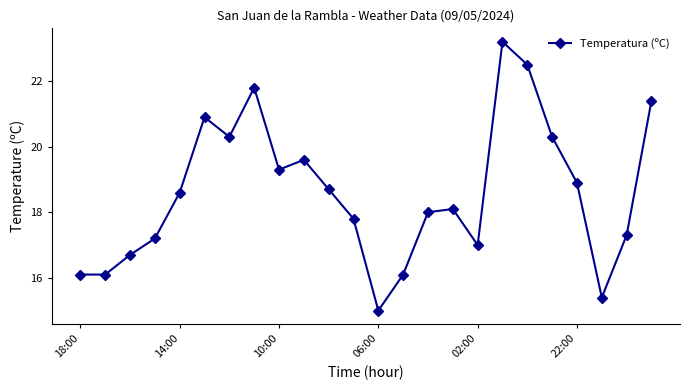

How many series are shown in this chart?

1